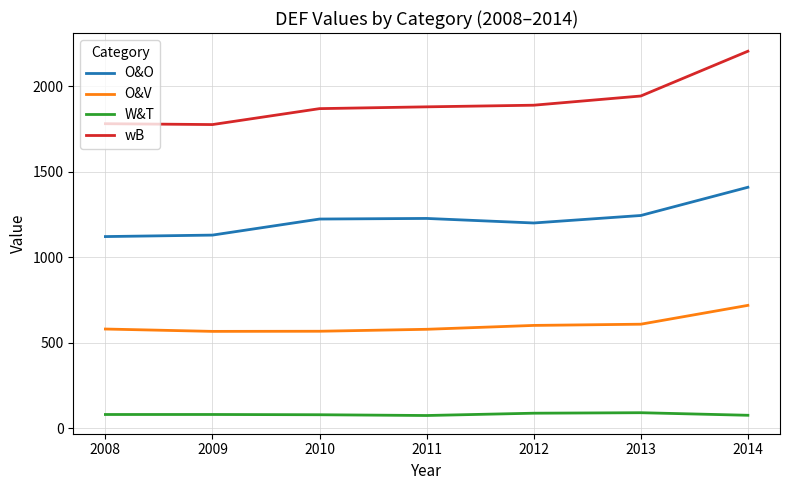

Is the value of W&T at 2010 greater than the value of O&V at 2009?

No